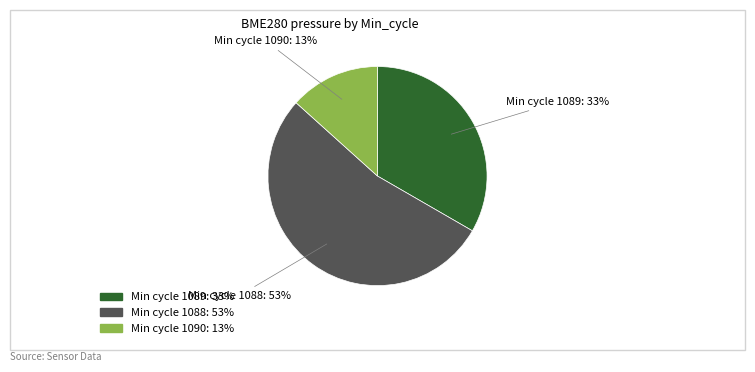

To the nearest percent, what is the average slice percentage?

33%